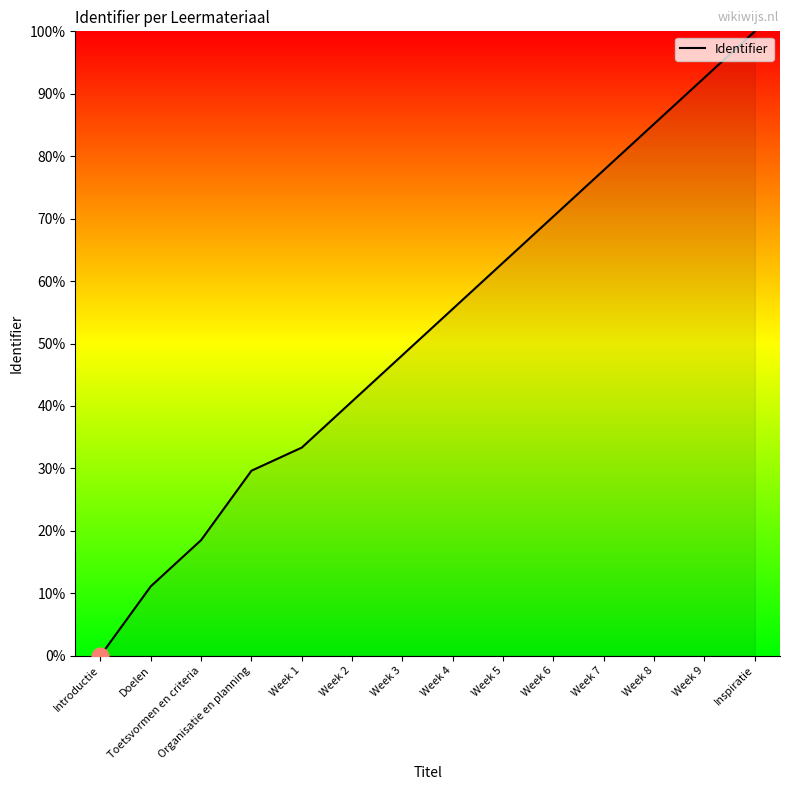

What is the ratio of the value at Week 6 to the value at Week 3?

1.5